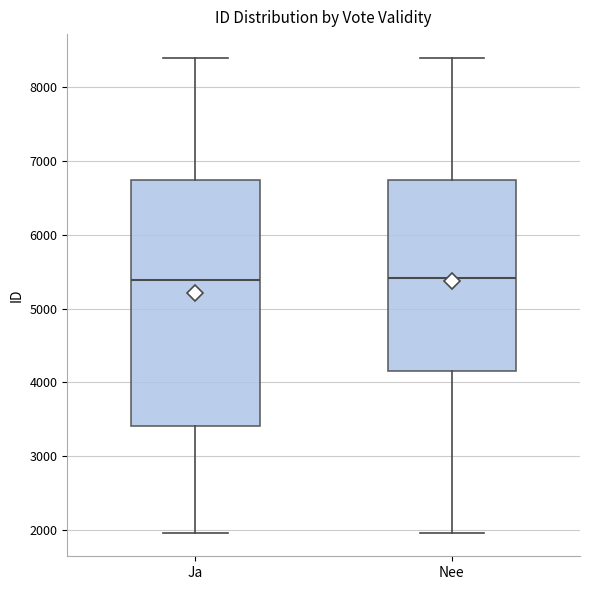

Reading left to right, transcribe this box plot: for each box, give where its median line is, the range the box spans, and where its two whiskers end, as read against the y-axis. The values are not printed on the chart, so give them approximately, as read against the axis.

Ja: median 5400, box 3400 to 6700, whiskers 2000 to 8400
Nee: median 5400, box 4200 to 6700, whiskers 2000 to 8400